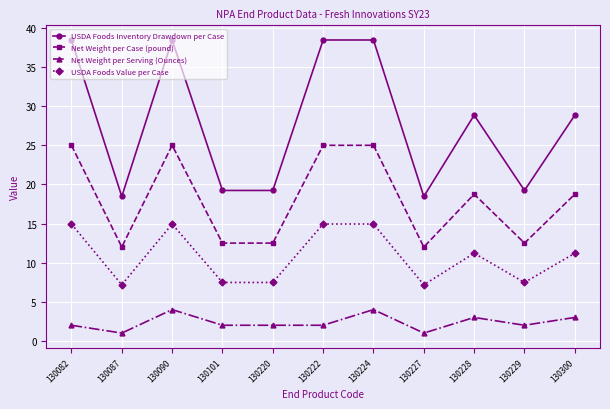

True or false: USDA Foods Value per Case has more than 1 interior local peaks.

True